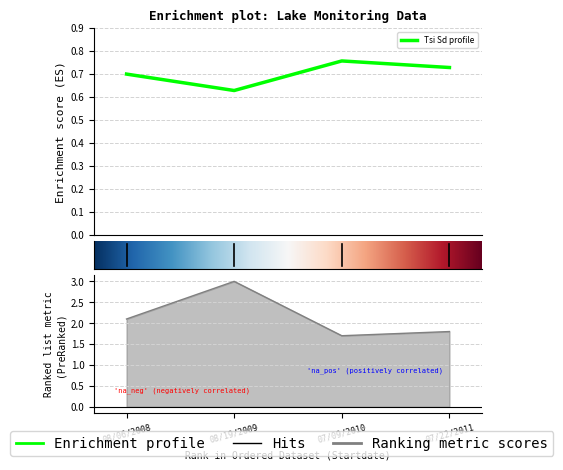

The Secchi Meters series shows 1.7 at 07/09/2010. True or false?

True